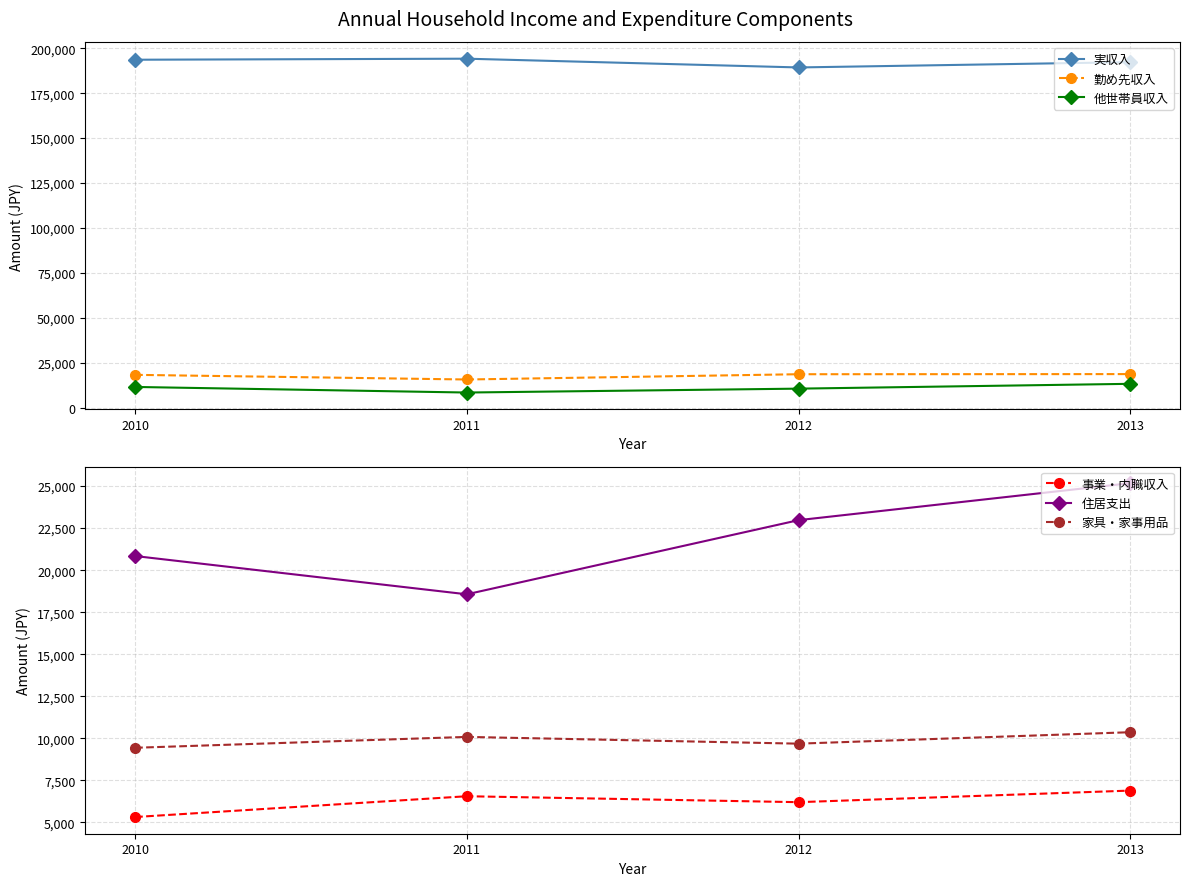

Is it true that 実収入 equals 189350 at 2012?

True